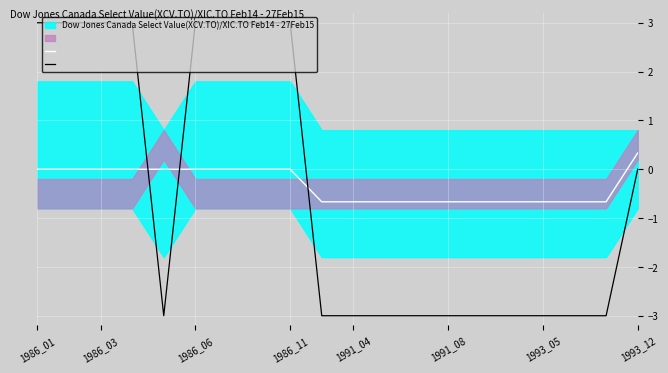

How many lines are shown in the chart?

2